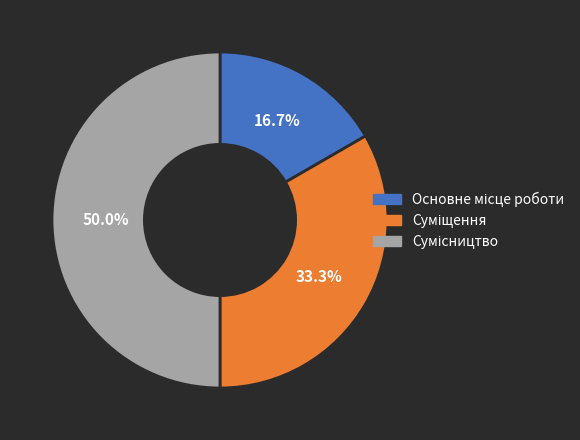

Approximately how many times larger is the value at Суміщення compared to Основне місце роботи?

2.0